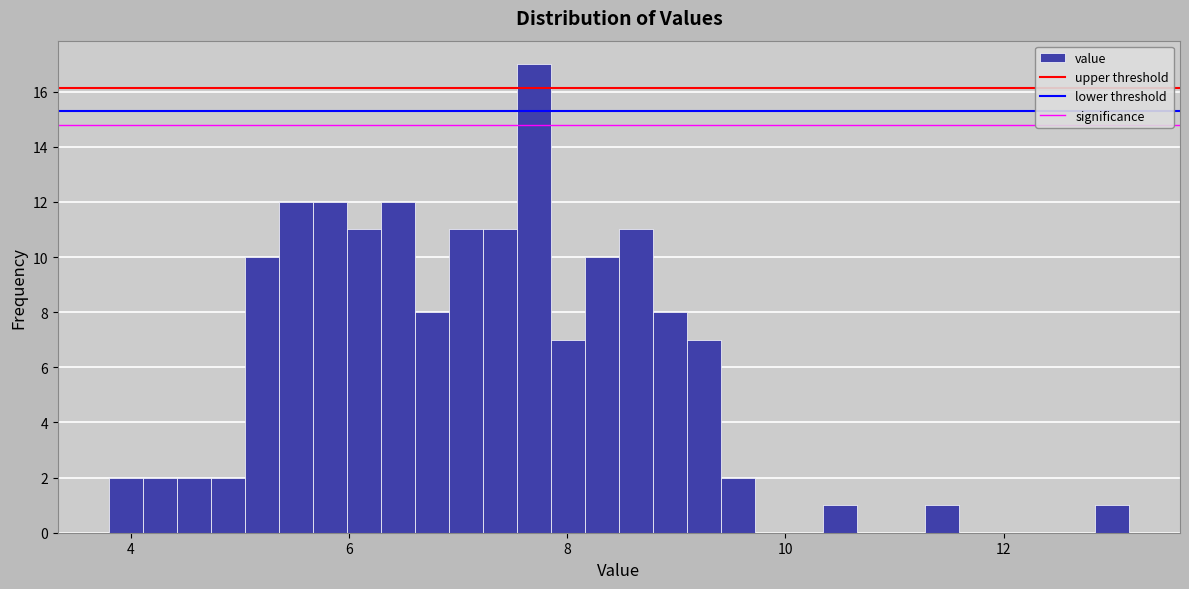

Read against the x-axis, roughly where is the centre of the tallest bar?

7.6